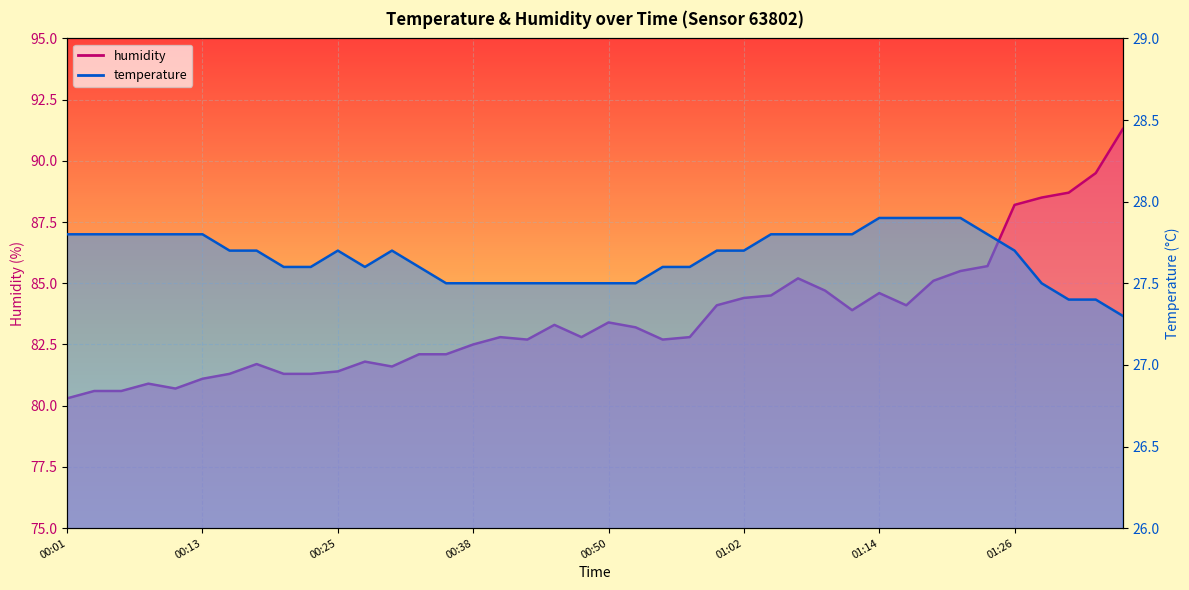

What is the difference between the maximum and minimum values in the humidity series?

11.0